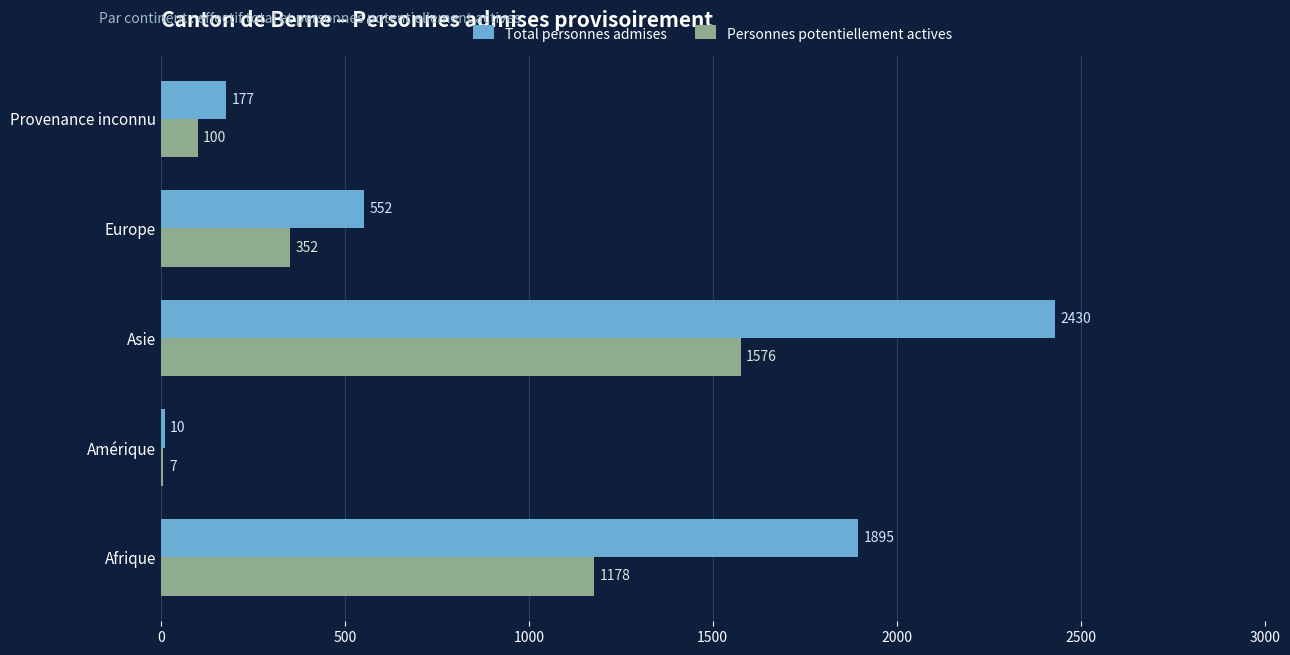

True or false: Total personnes admises has a value of 2430 at Asie.

True